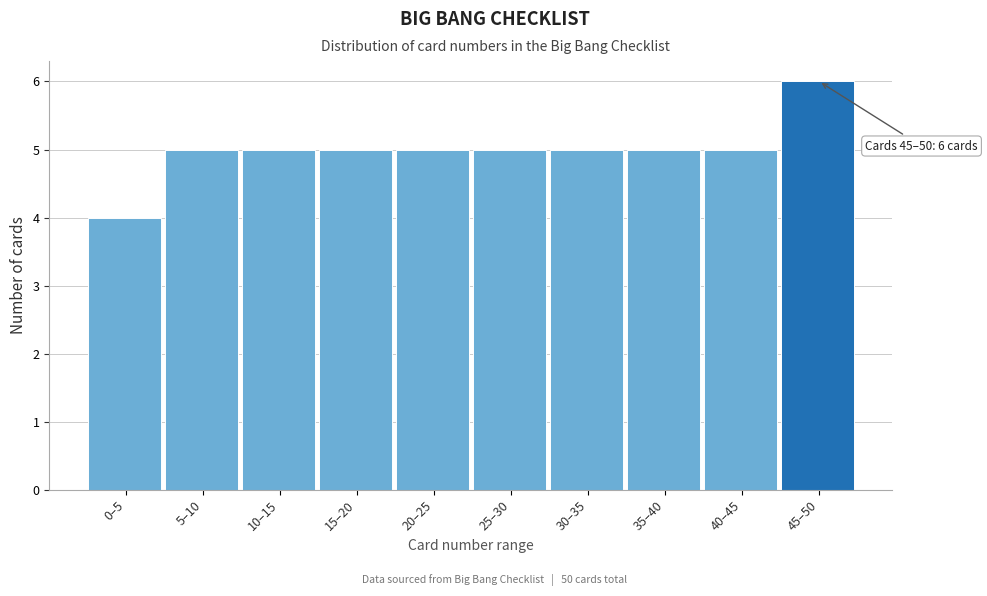

Reading left to right, extract all data points from this chart.

4	5	5	5	5	5	5	5	5	6